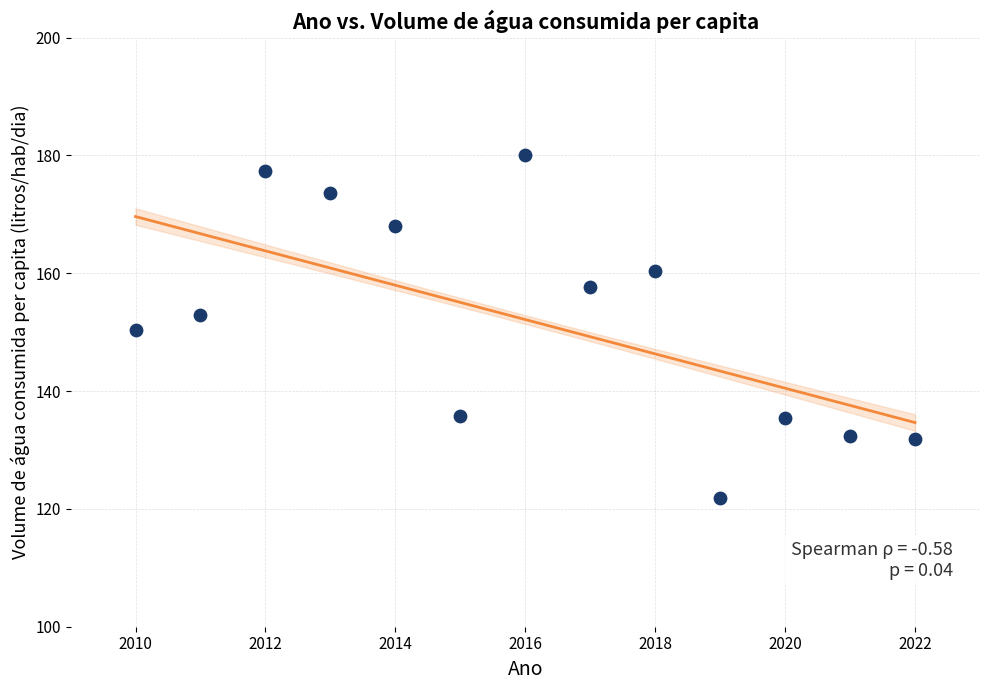

What is the range of Y values (max minus min)?

58.2